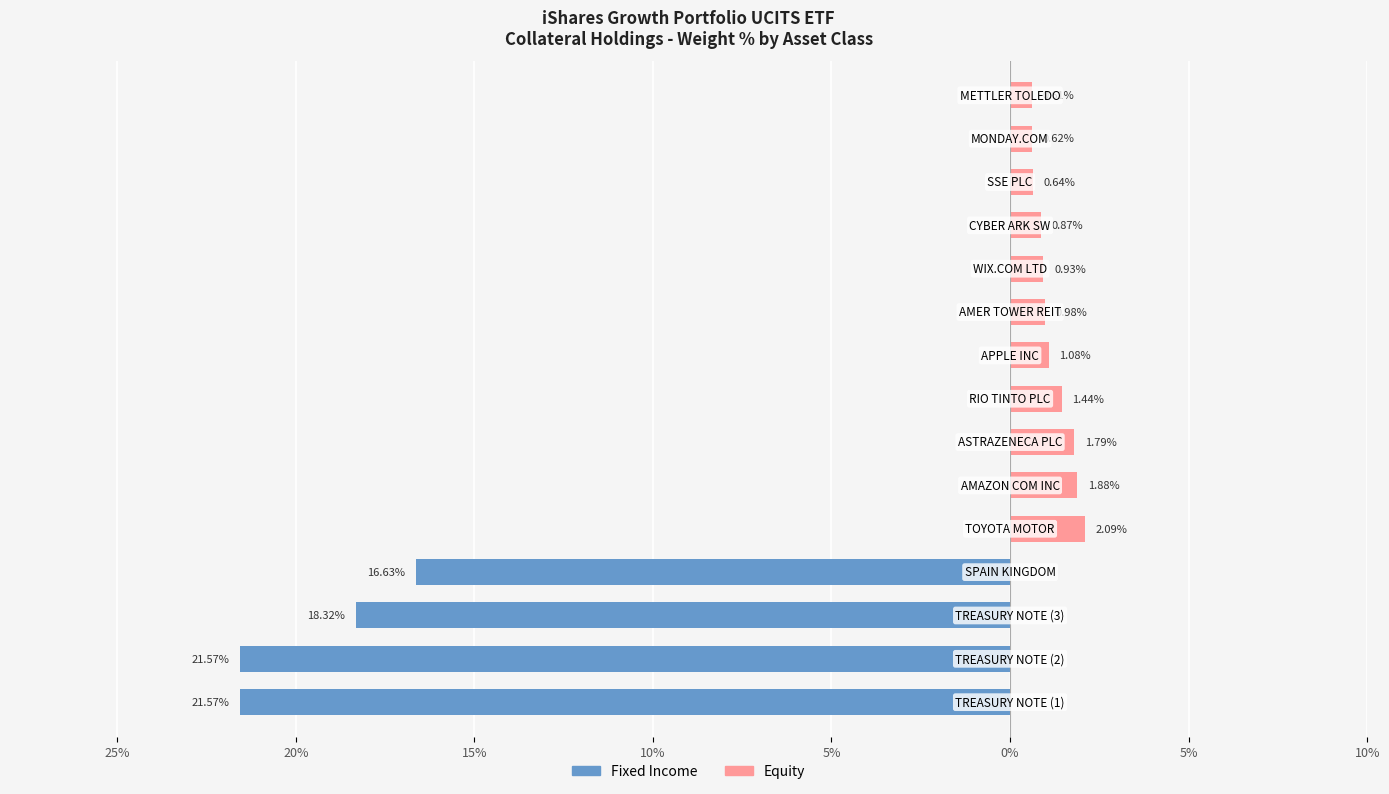

What are all the series names shown in the legend?

Fixed Income, Equity